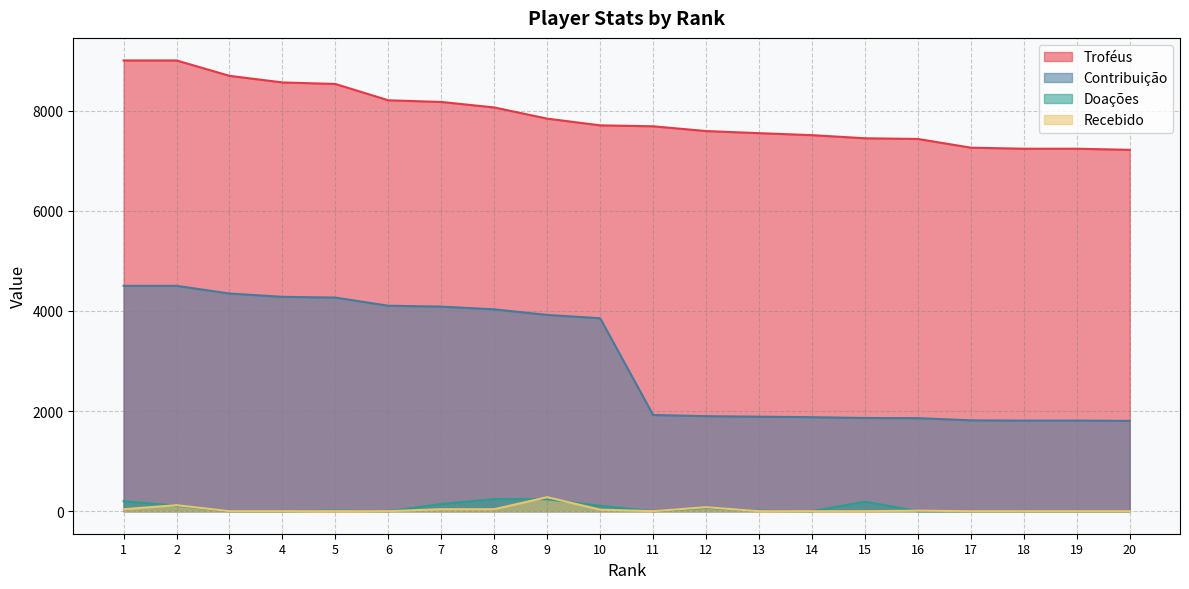

What is the difference between the second highest and minimum values in the Troféus series?

1785